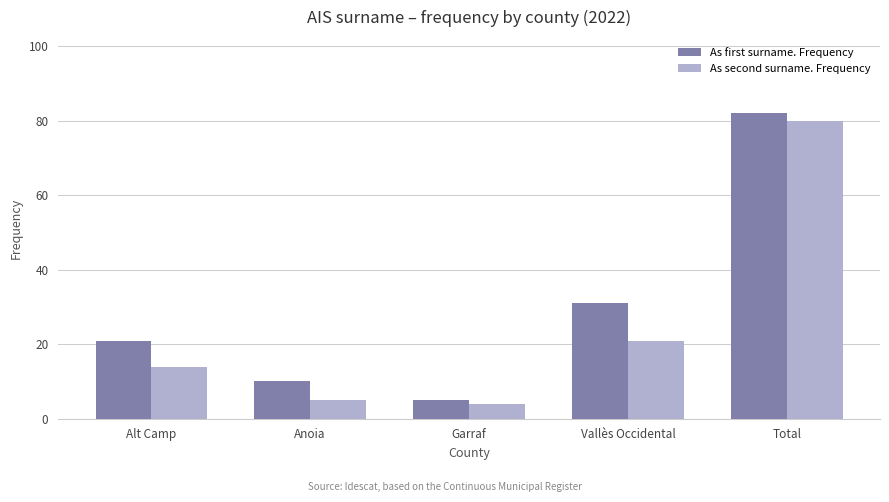

What is the maximum value for As second surname. Frequency?

80